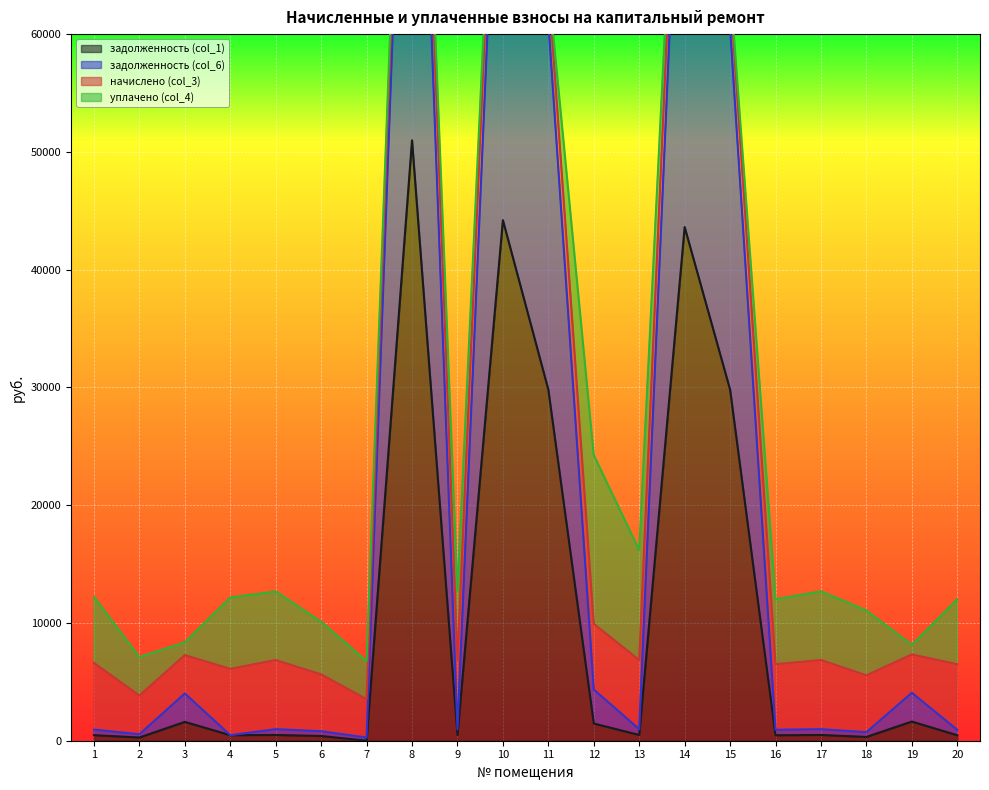

True or false: задолженность (col_6) and задолженность (col_1) intersect in this chart.

False